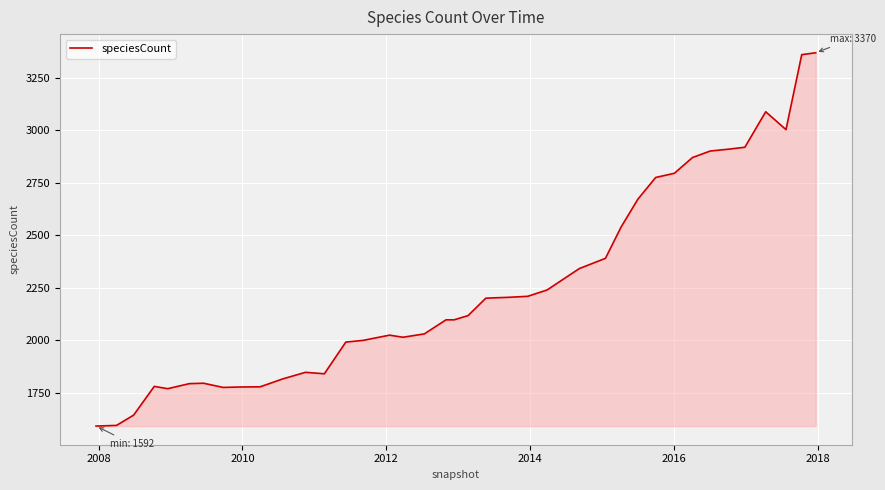

What is the greatest value displayed?

3370